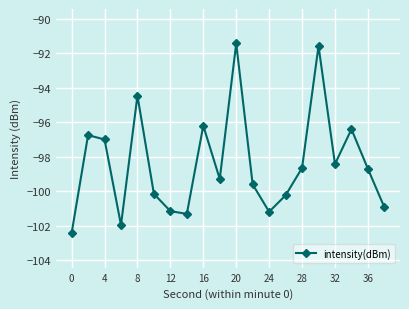

Does the chart display data point markers on the line(s)?

Yes